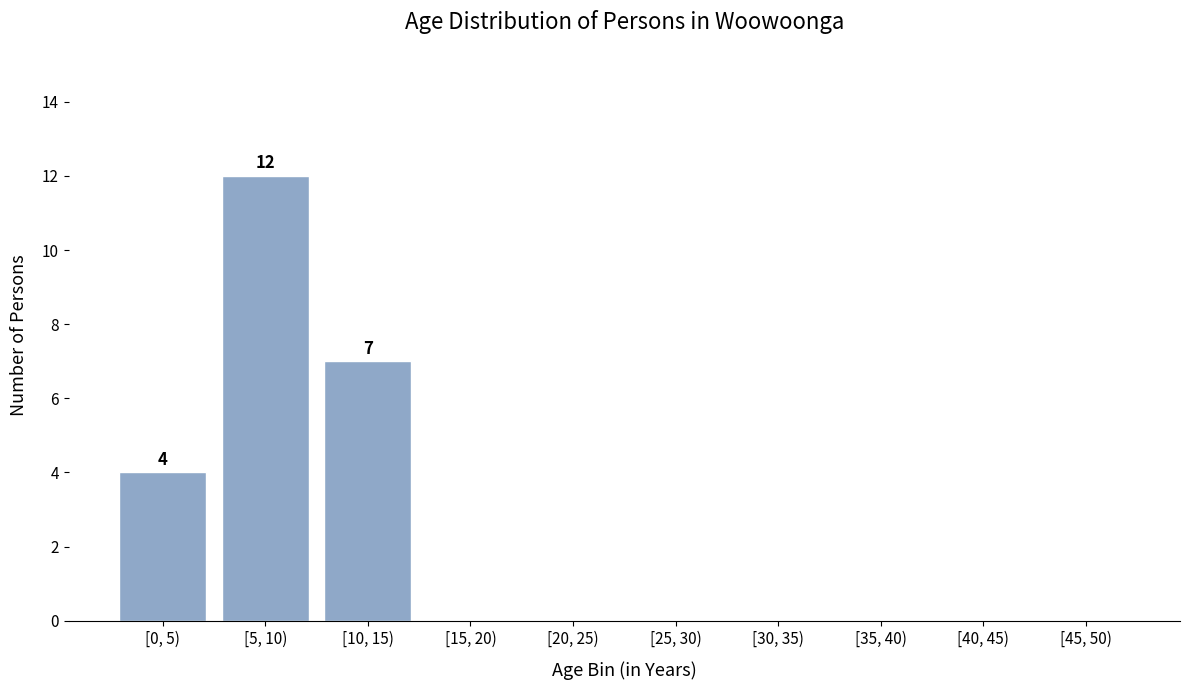

Reading left to right, what are all the values shown in this chart?

[0, 5)=4	[5, 10)=12	[10, 15)=7	[15, 20)=0	[20, 25)=0	[25, 30)=0	[30, 35)=0	[35, 40)=0	[40, 45)=0	[45, 50)=0